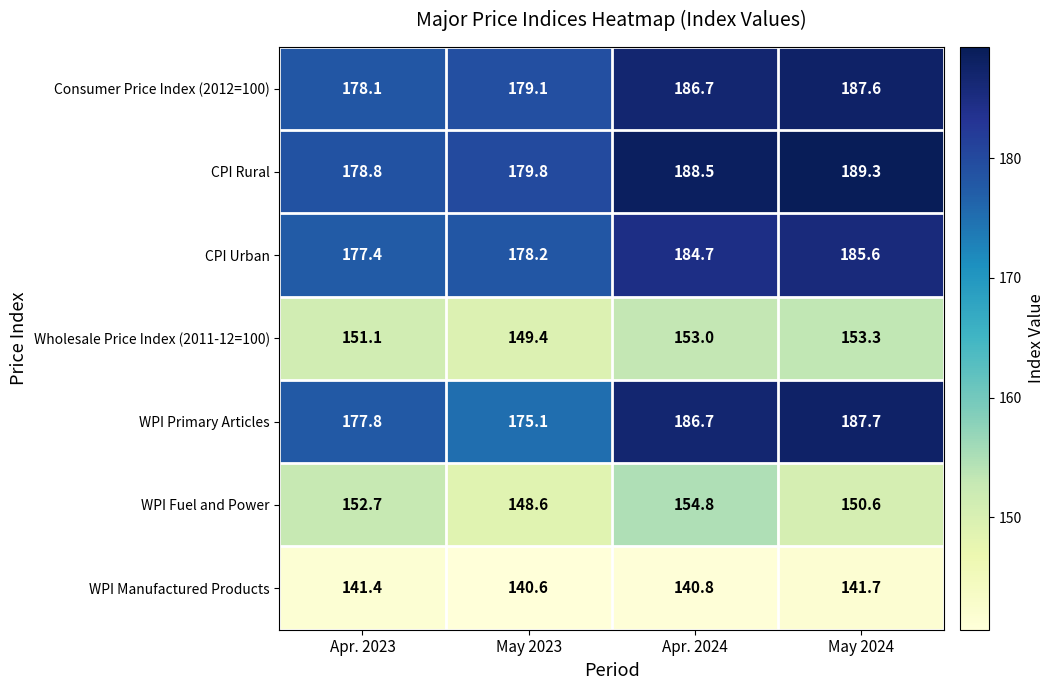

What is the minimum value shown in the chart?

140.6